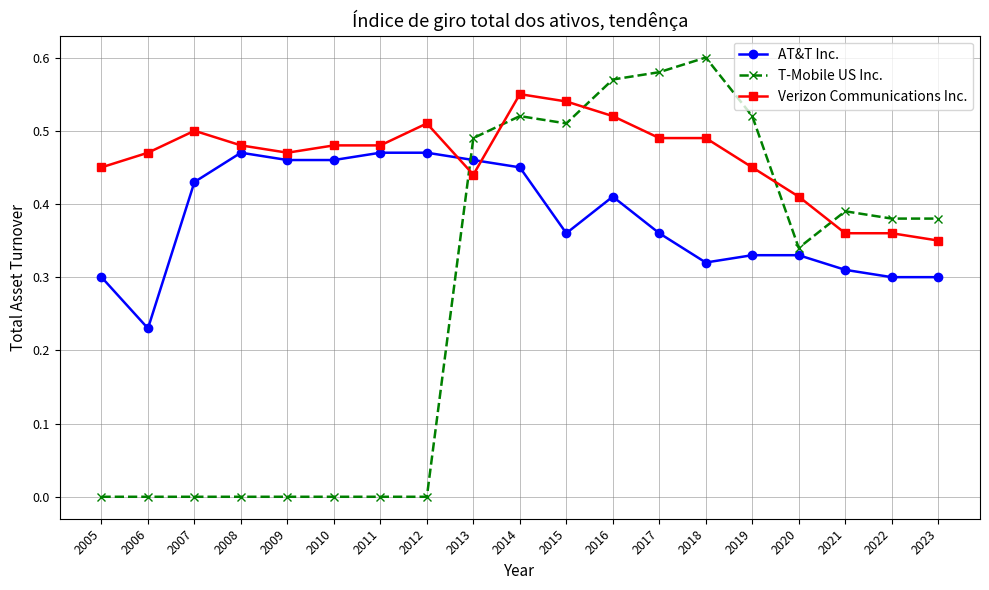

List the series in order of their overall mean, lowest first.

T-Mobile US Inc., AT&T Inc., Verizon Communications Inc.